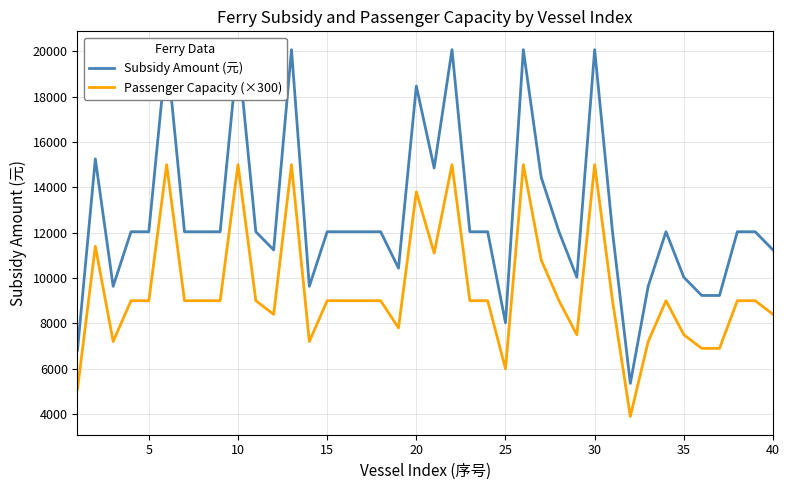

What is the minimum value for Passenger Capacity (×300)?

3900